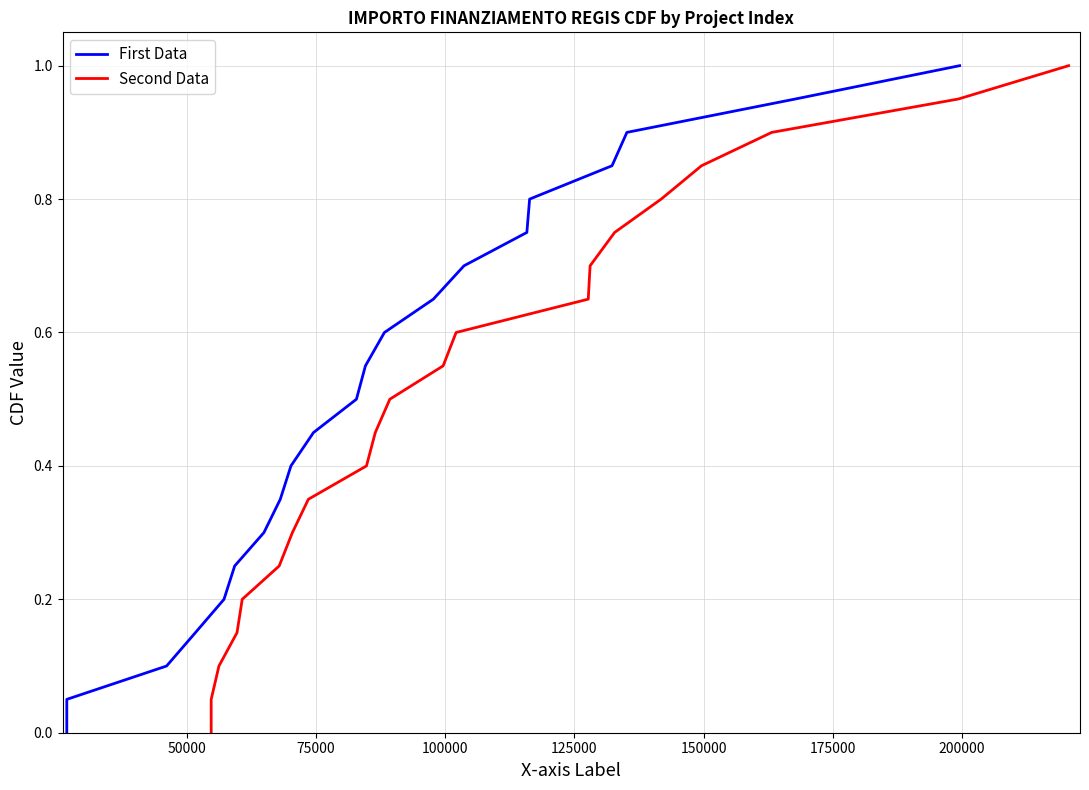

What is the maximum value shown in the chart?

1.0